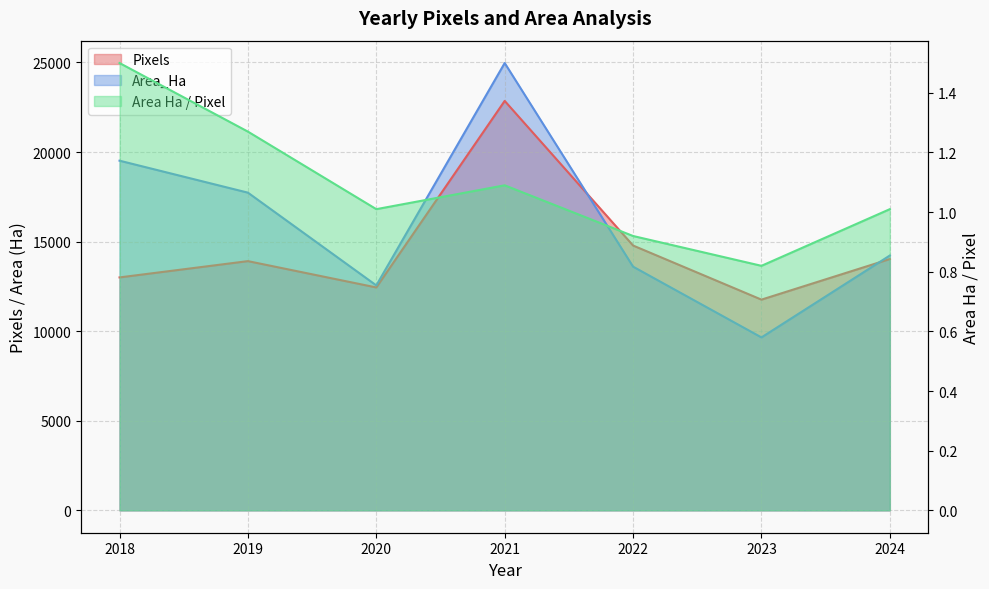

Does the chart have visible grid lines?

Yes